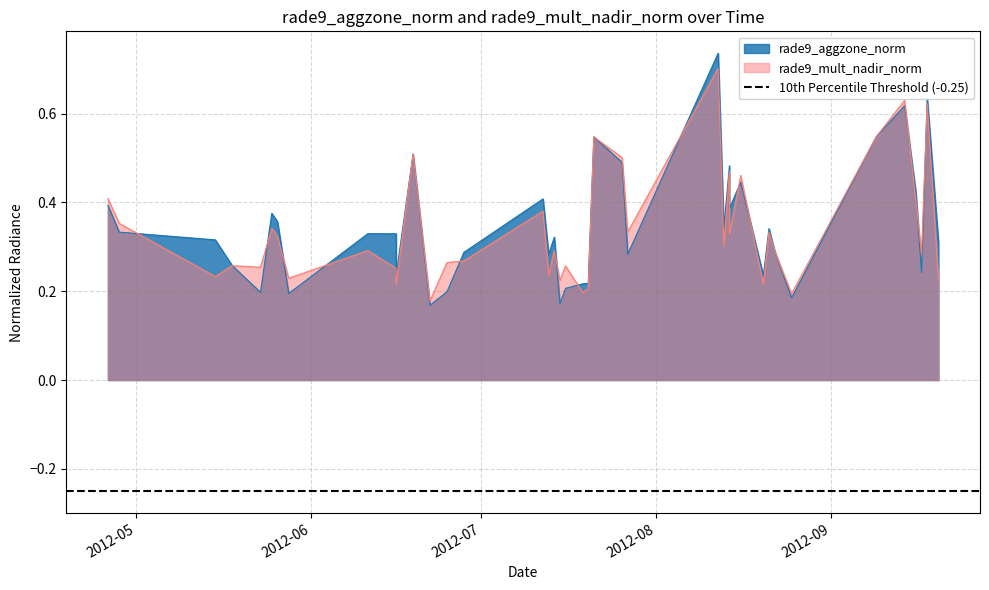

What is the difference between the maximum and minimum values in the rade9_mult_nadir_norm series?

0.5